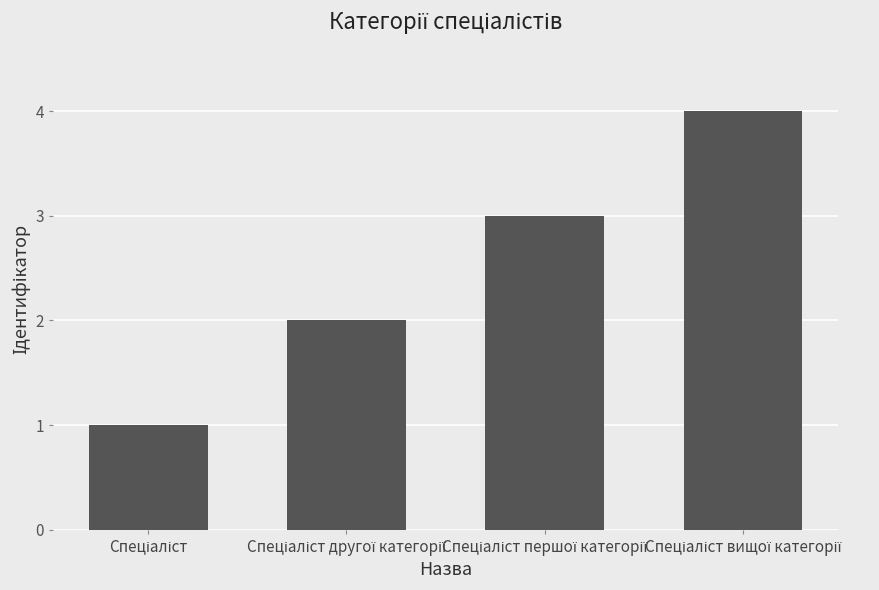

What is the greatest value displayed?

4